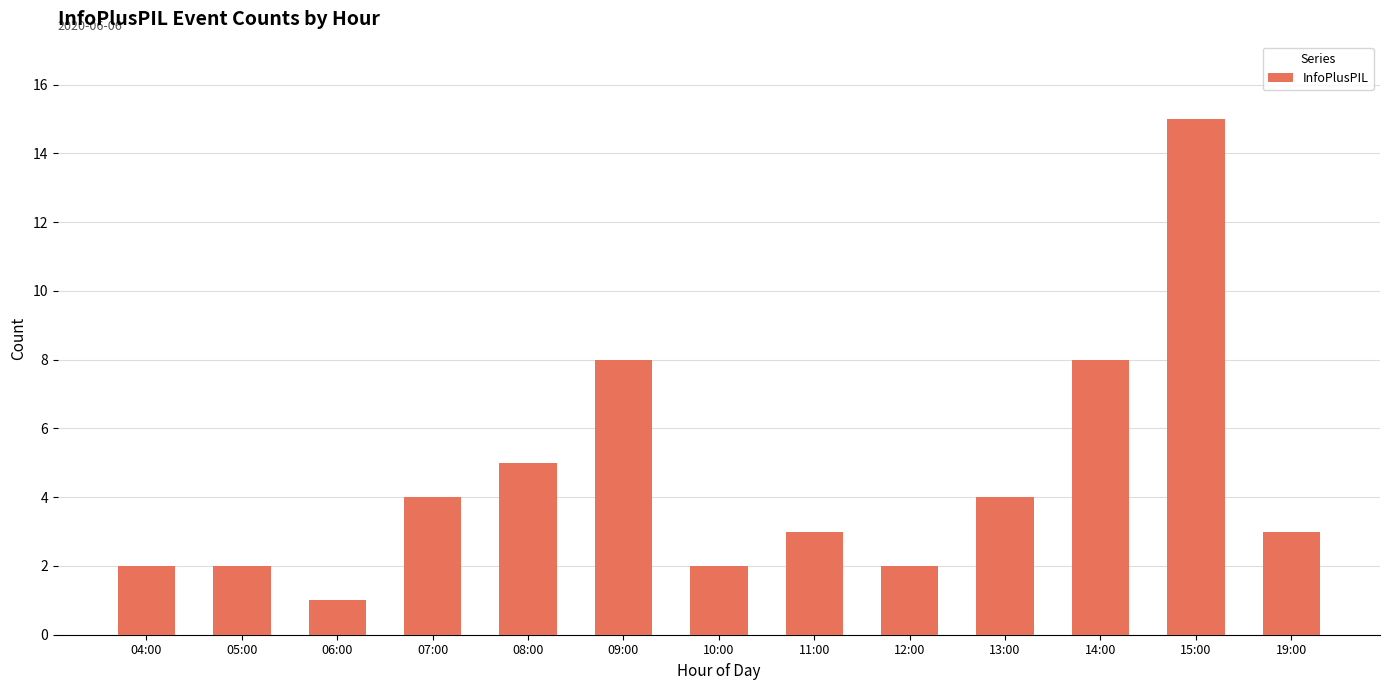

What is the sum of all values?

59